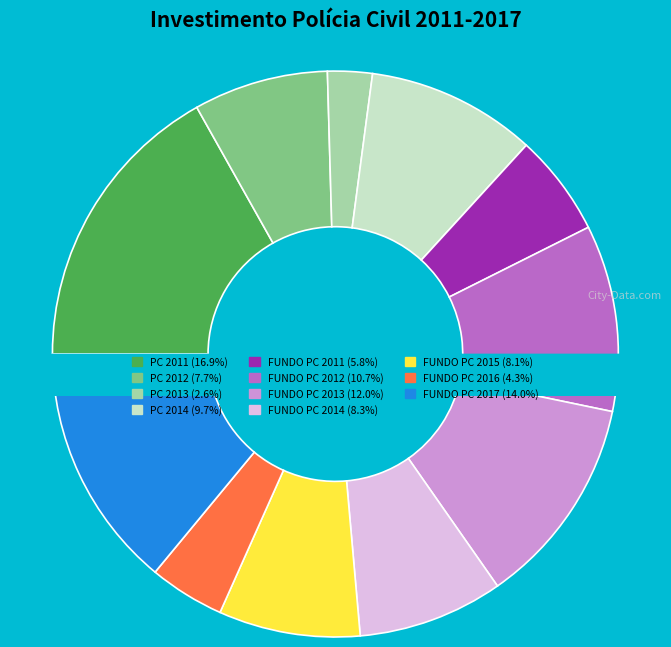

Which slice is the smallest?

POLÍCIA CIVIL 2013